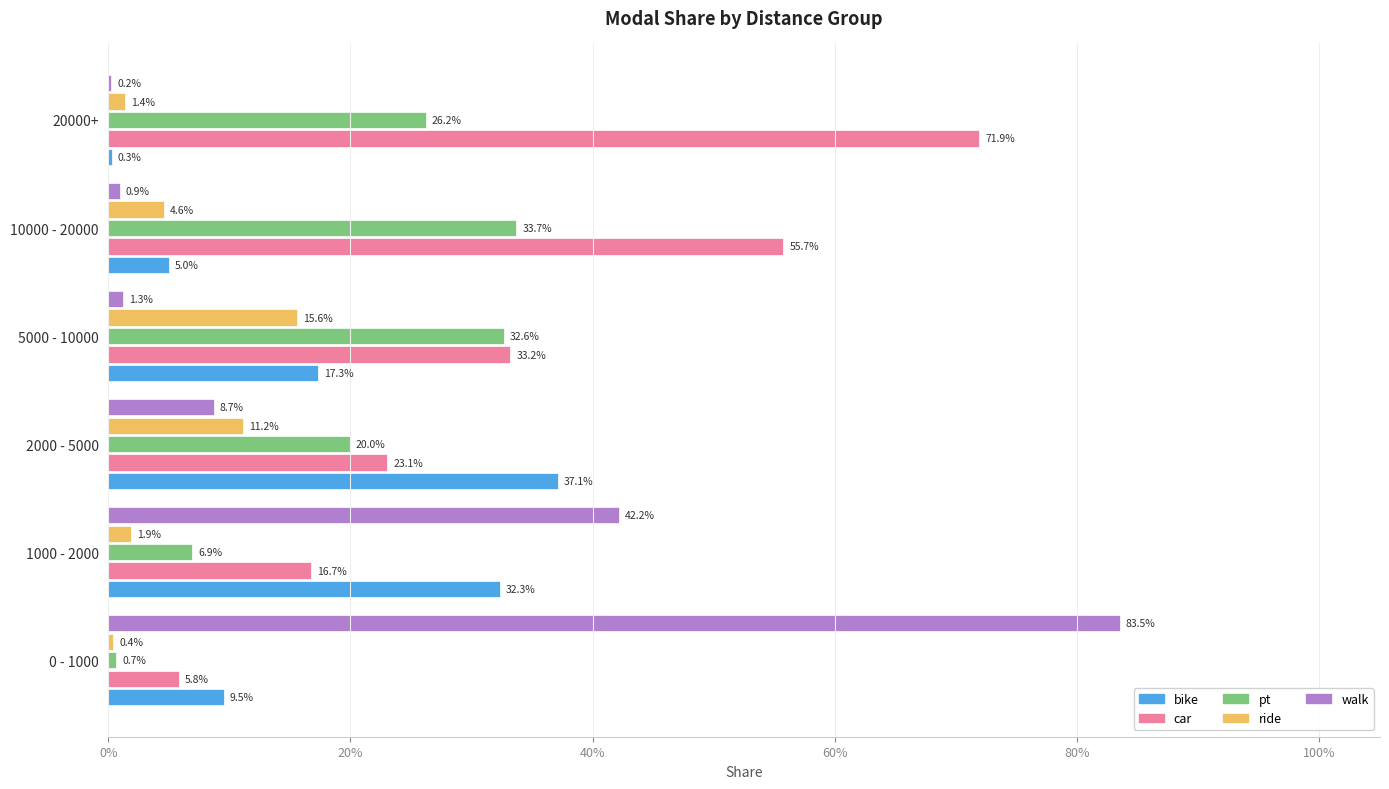

What are all the series names shown in the legend?

bike, car, pt, ride, walk